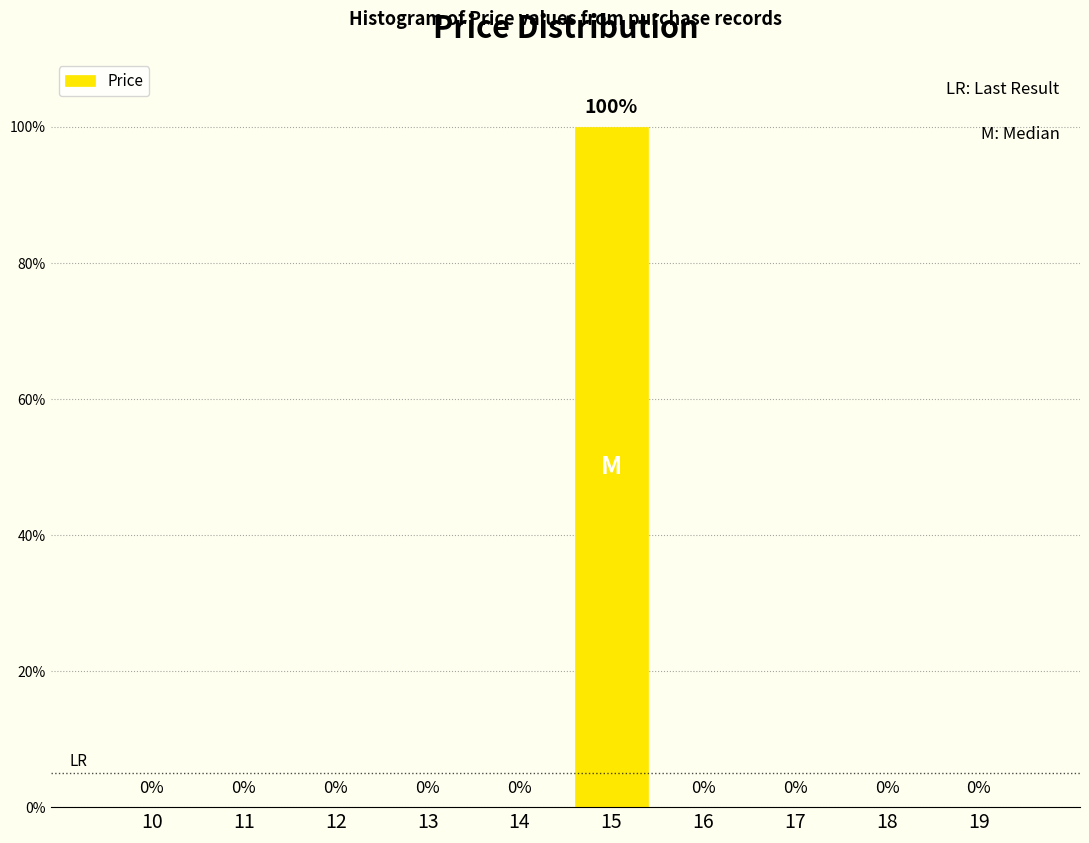

Reading left to right, transcribe all the data shown in this chart.

10=0	11=0	12=0	13=0	14=0	15=100	16=0	17=0	18=0	19=0